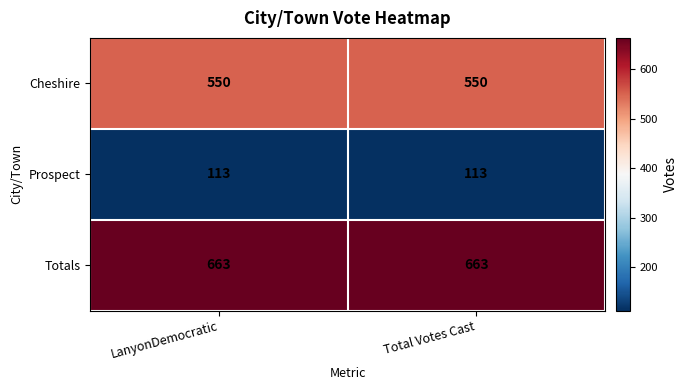

Rank the series by their maximum value, from highest to lowest.

Totals, Cheshire, Prospect